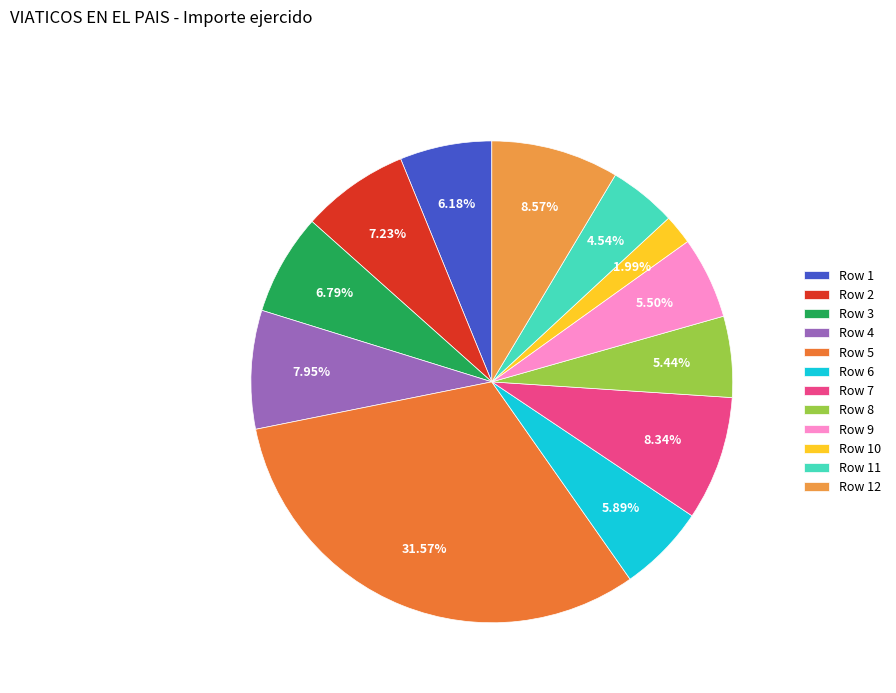

Is it true that Row 1 is 16% of the pie?

False